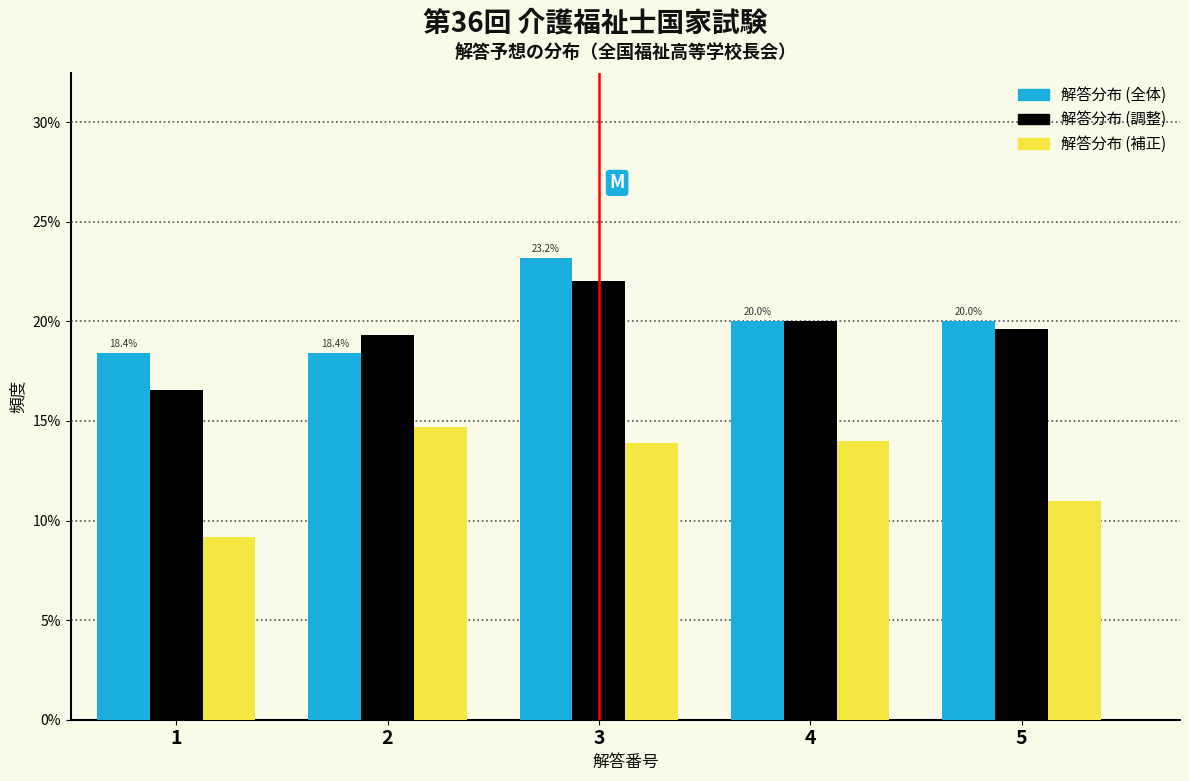

Is it true that 解答分布 (補正) equals 4.2 at 1?

False